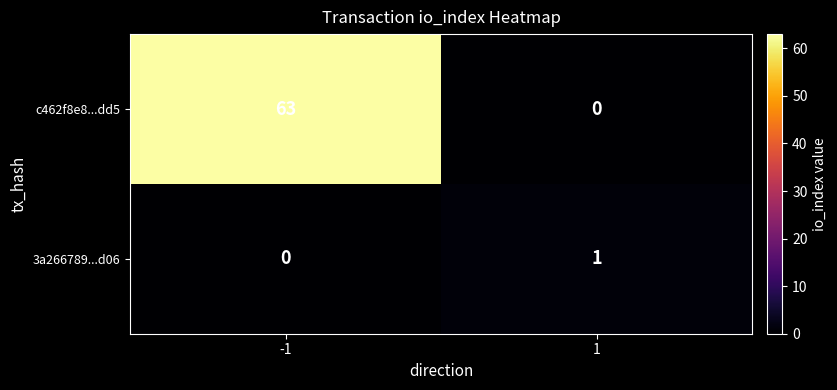

What is the difference between the maximum and minimum values in the c462f8e8...dd5 series?

63